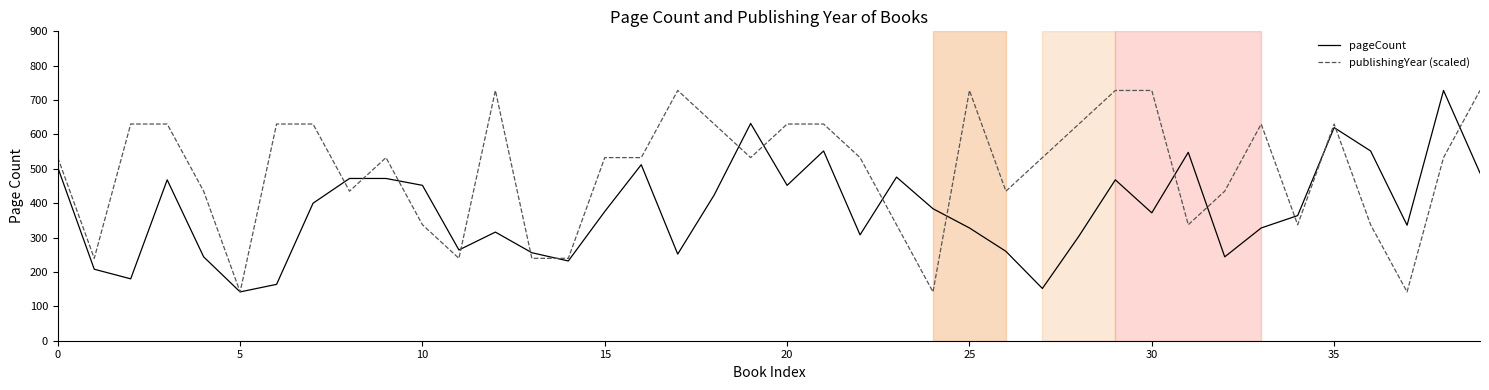

Which series has the largest total across all categories?

publishingYear (scaled)